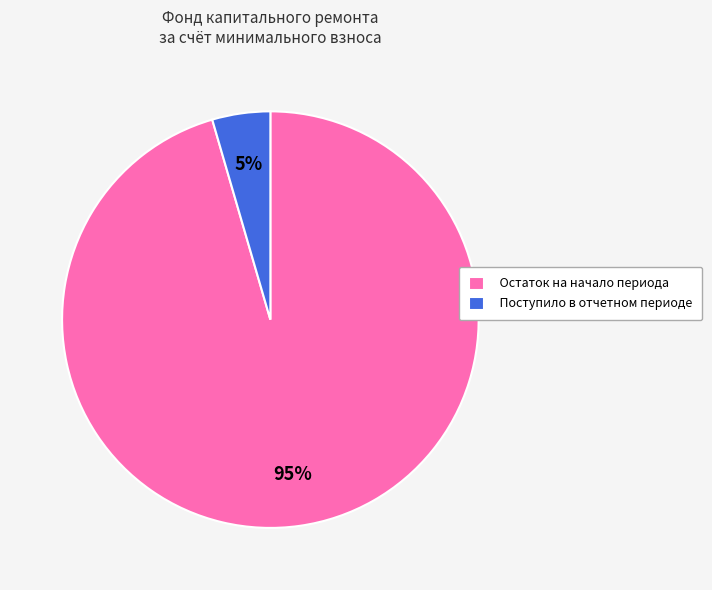

Rank the categories by value from lowest to highest.

Поступило в отчетном периоде, Остаток на начало периода